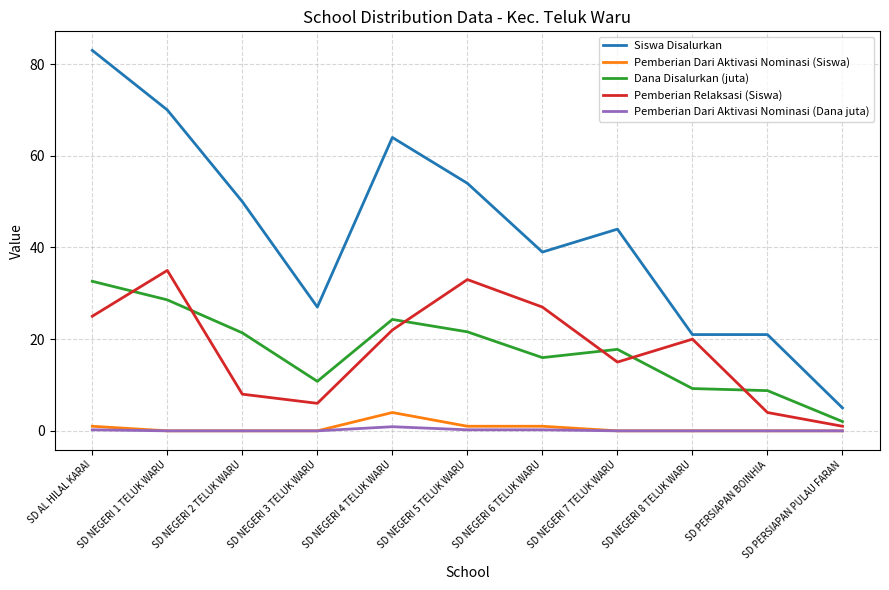

Which series has the largest range (max minus min)?

Siswa Disalurkan